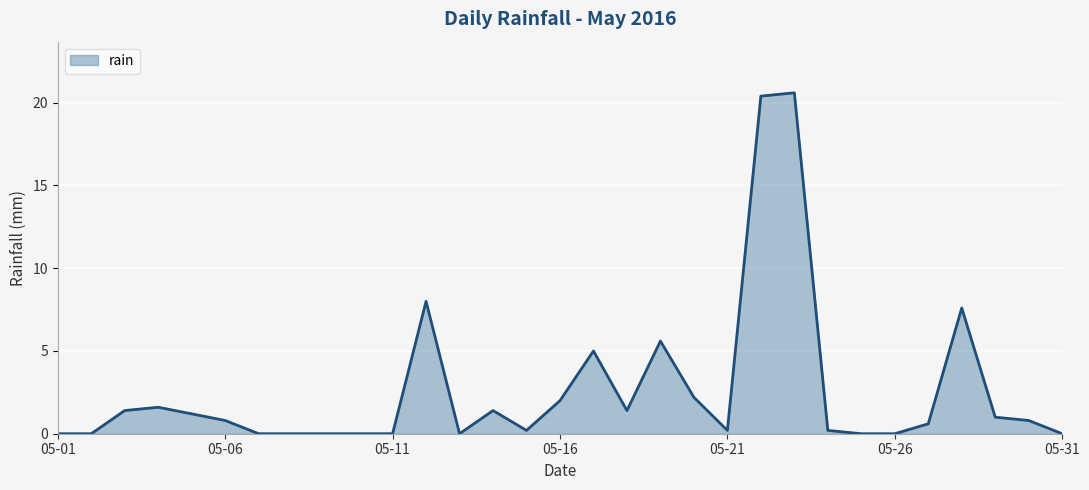

What is the maximum value shown in the chart?

20.6